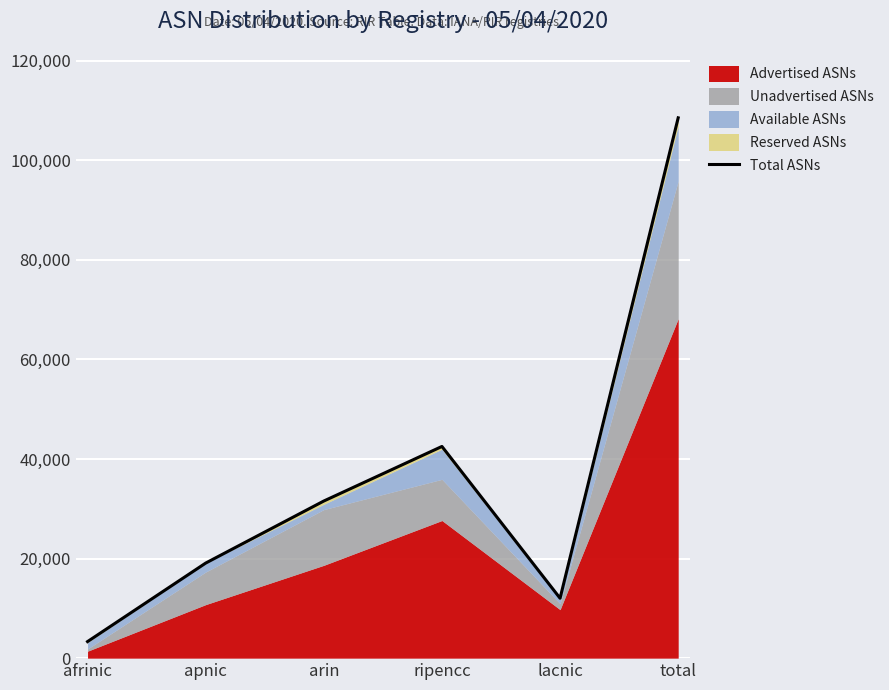

What is the label of the 2nd point from the right?

lacnic